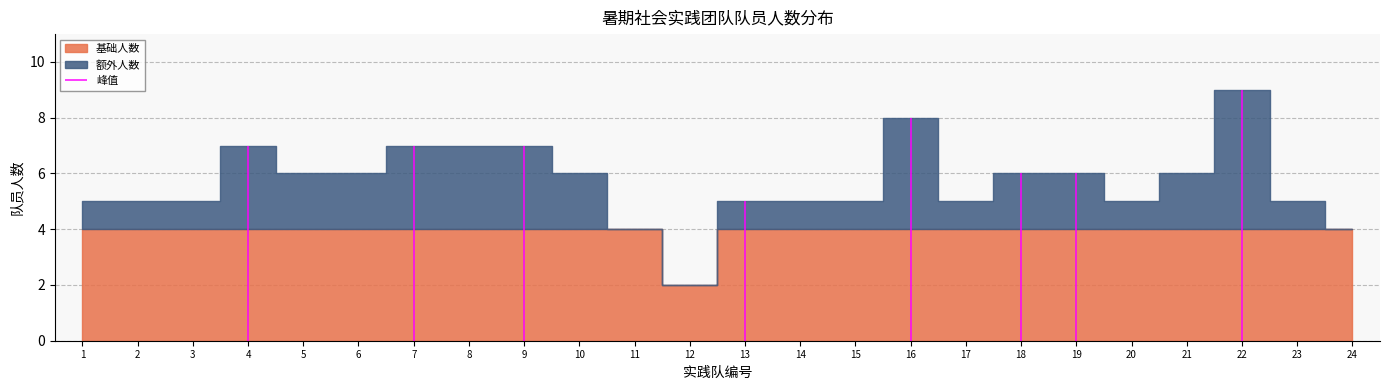

Reading right to left, list all the values displayed in this chart.

4	5	9	6	5	6	6	5	8	5	5	5	2	4	6	7	7	7	6	6	7	5	5	5